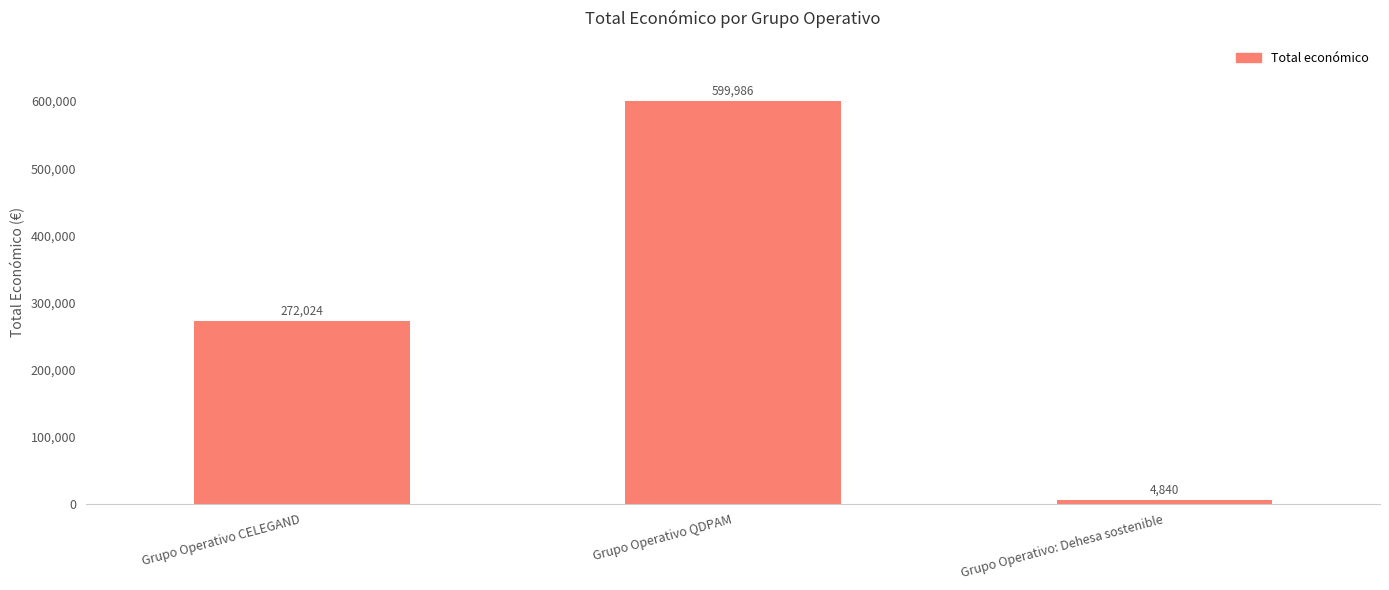

Reading right to left, transcribe all the data shown in this chart.

Grupo Operativo: Dehesa sostenible=4840	Grupo Operativo QDPAM=599986	Grupo Operativo CELEGAND=272024